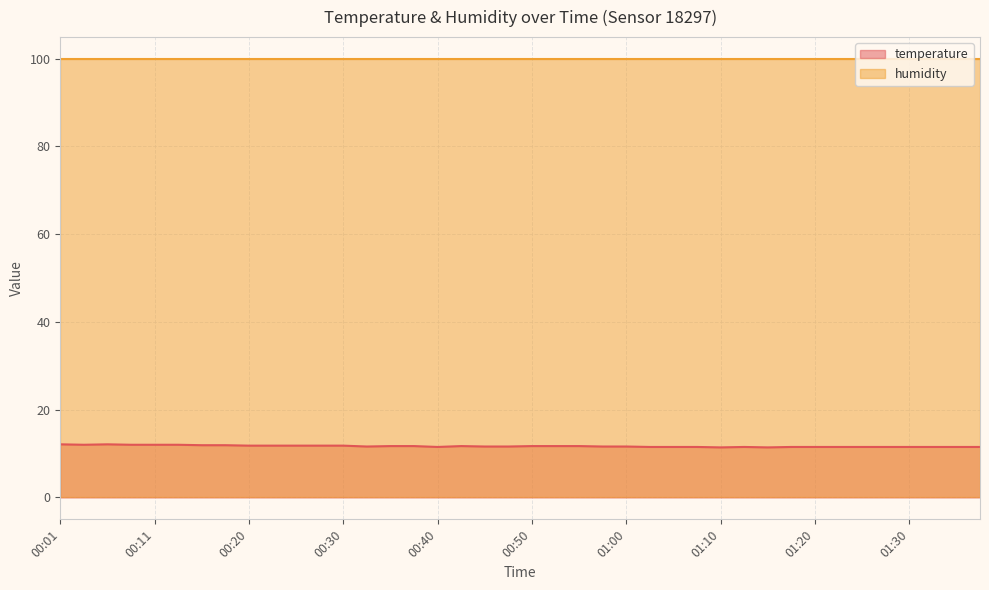

The value at 00:55 is 11.7. True or false?

True